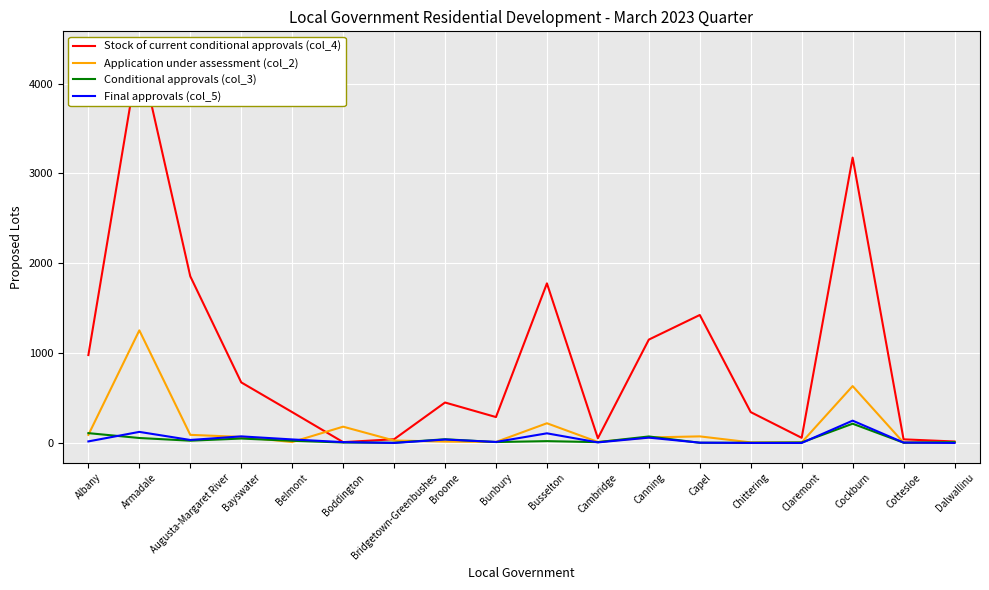

What is the maximum value shown in the chart?

4363